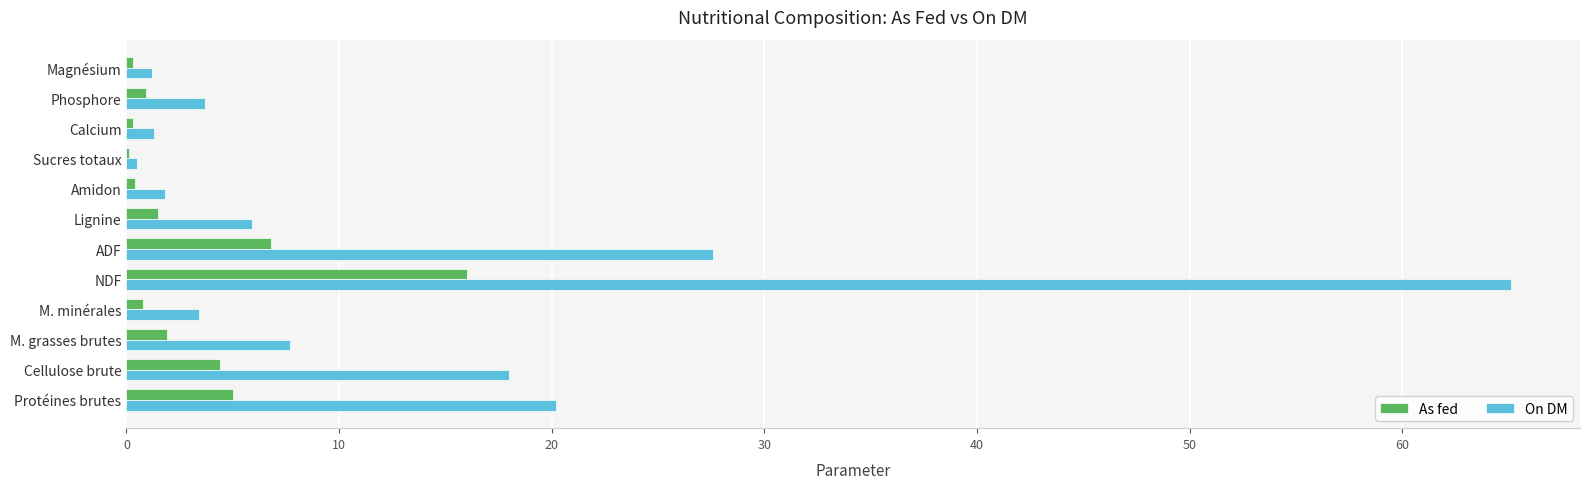

Read the On DM value at NDF.

65.1